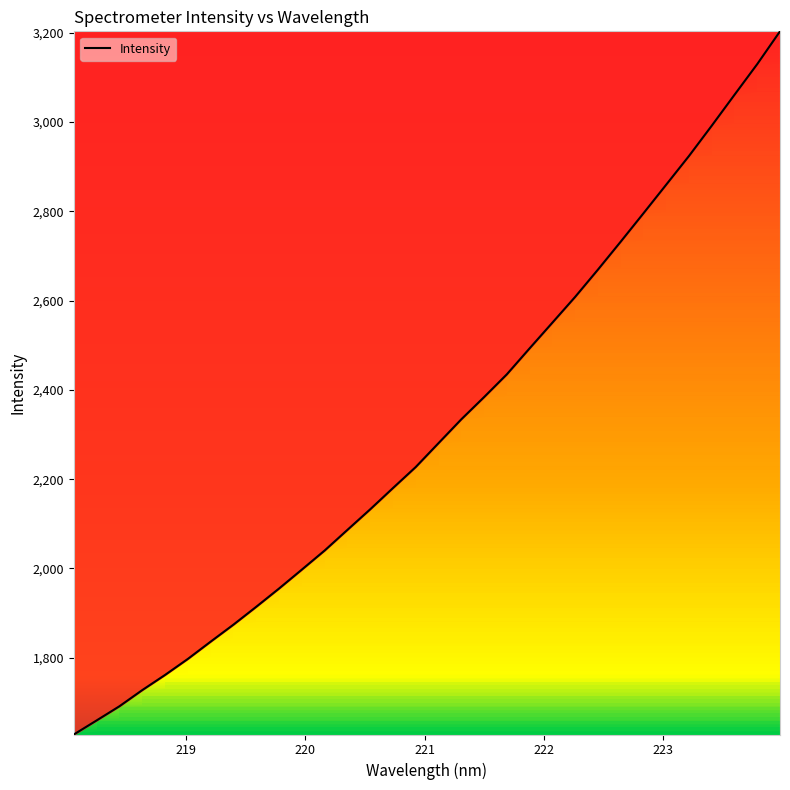

What is the smallest value displayed?

1628.0